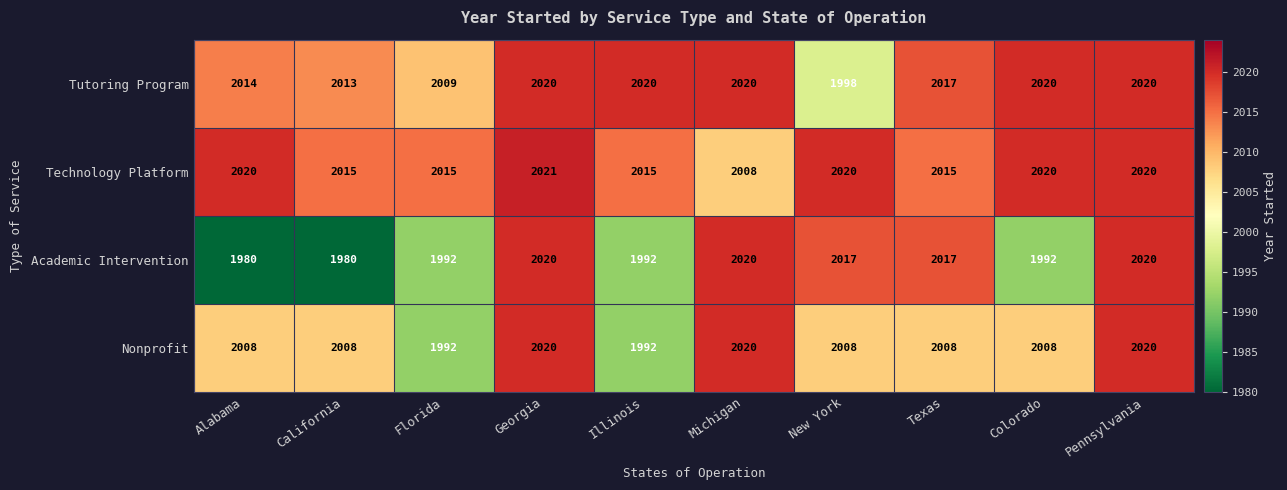

Which series has the widest spread of values?

Academic Intervention